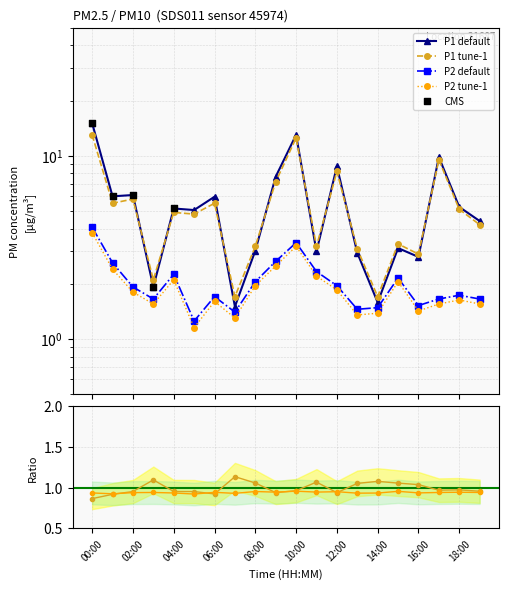

What is the total value across all series at 00:00?

35.9